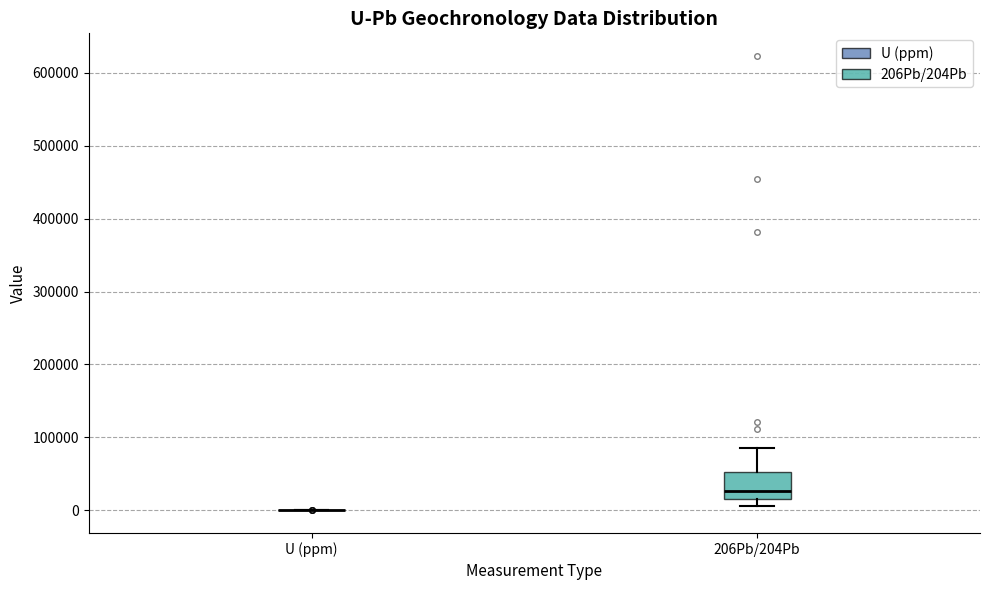

Which box is the tallest, from its lower edge to its upper edge?

206Pb/204Pb